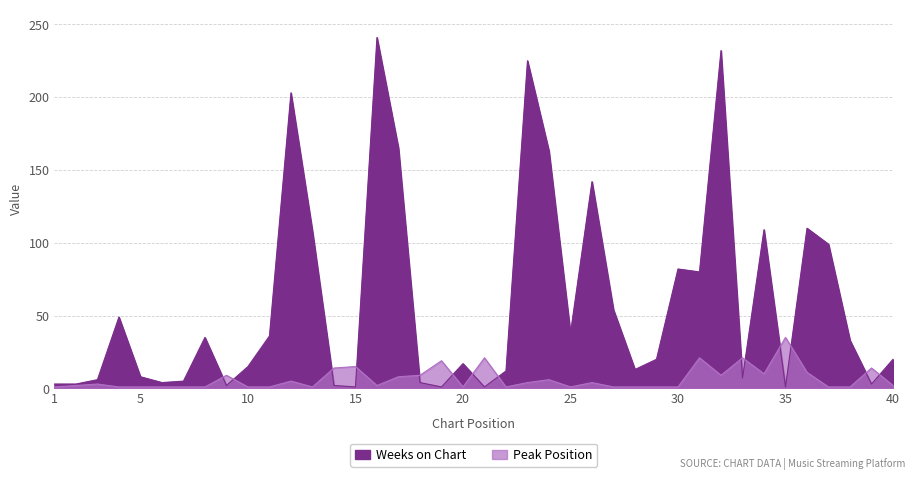

How many data points in Weeks on Chart are above 20?

19